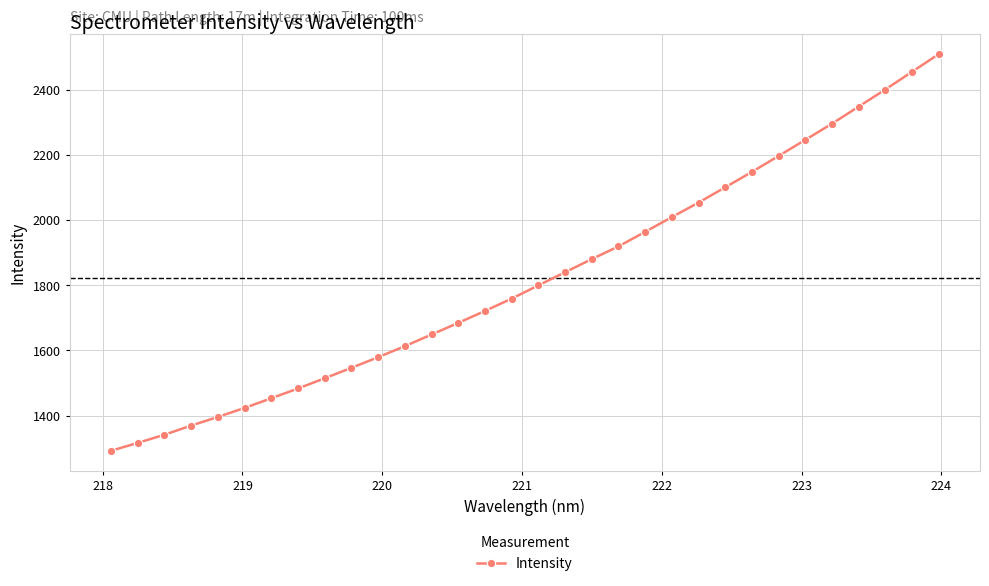

True or false: there are more than 0 points higher than both neighbors.

False